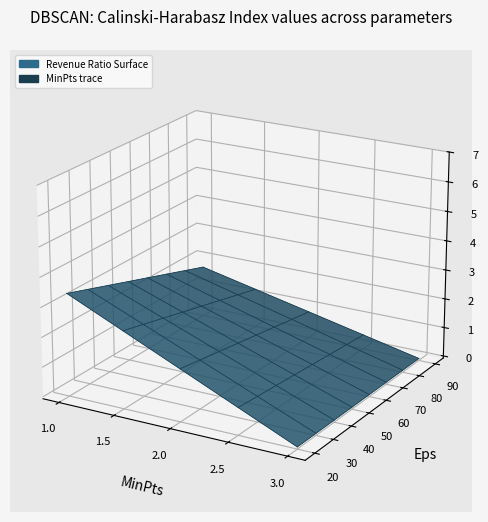

Count the number of data series in this chart.

1